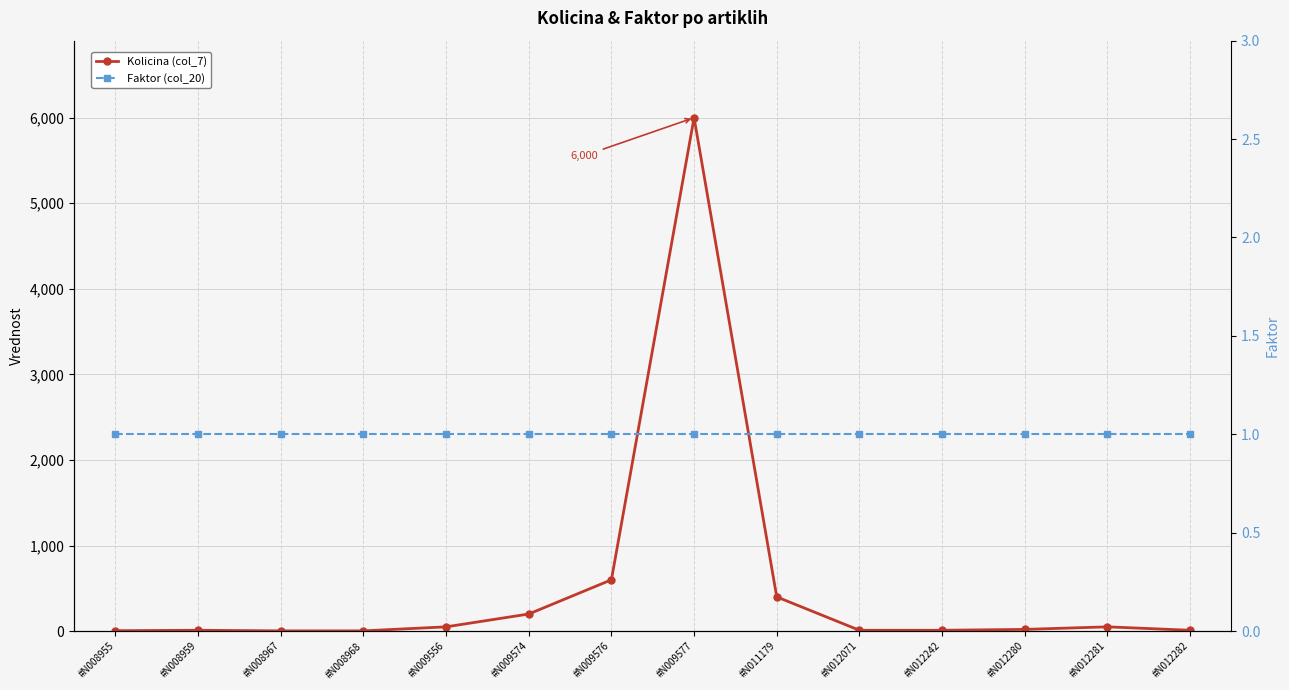

At which category is the sum across all series the highest?

#N009577